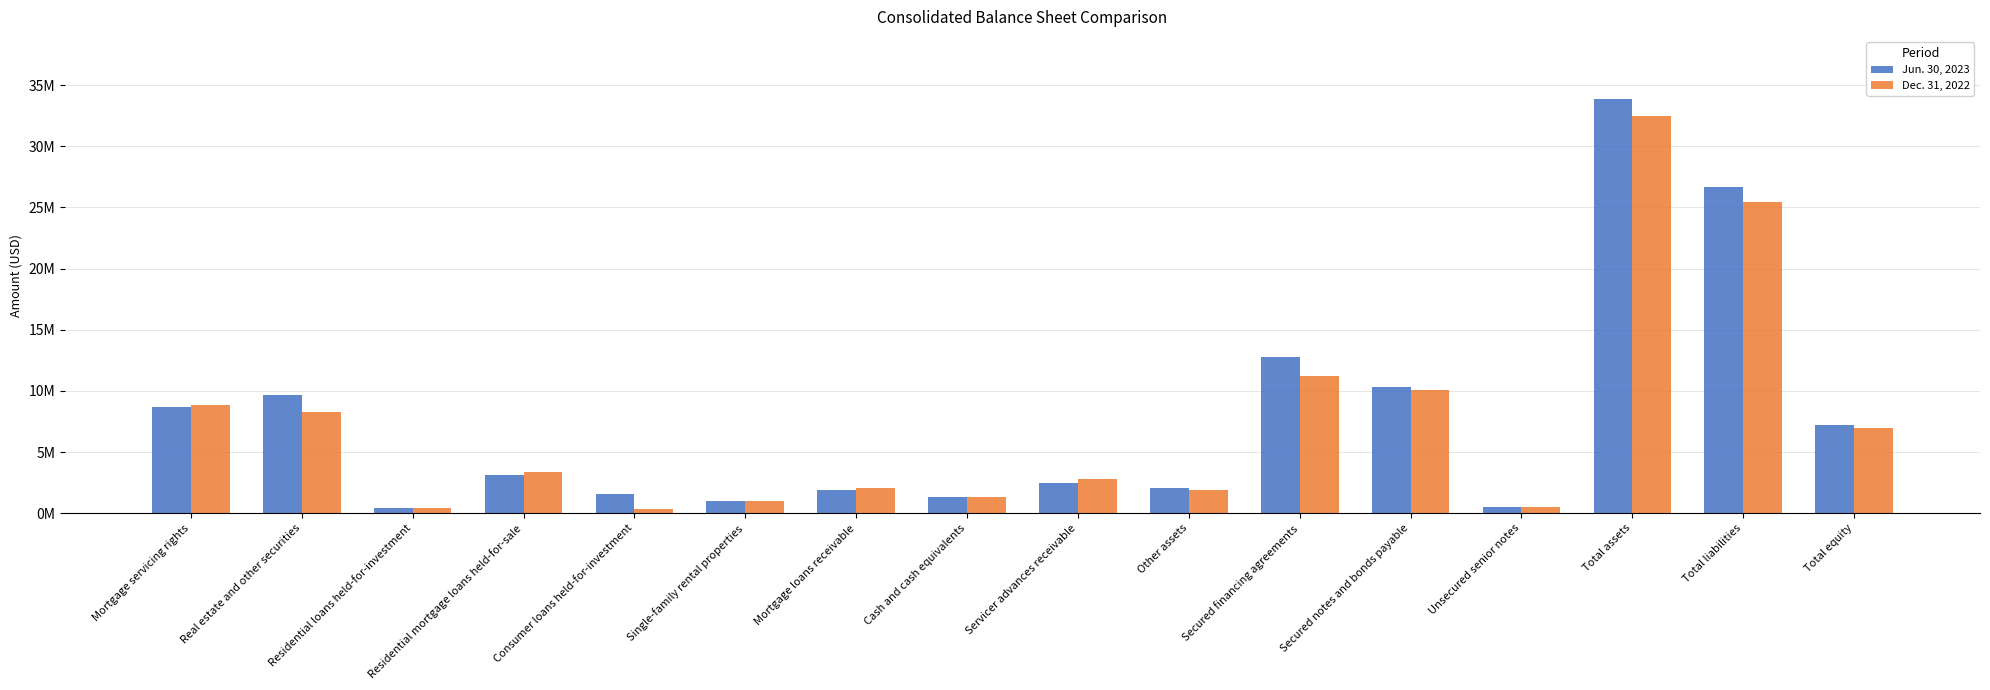

Which series has the widest spread of values?

Jun. 30, 2023